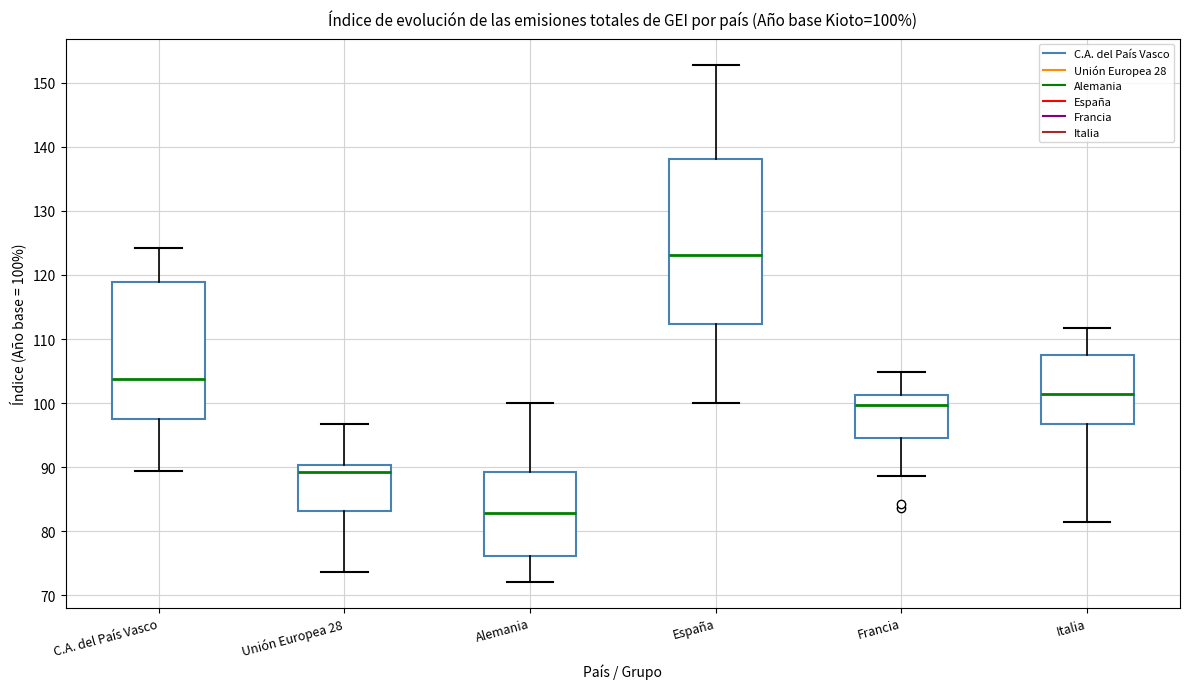

Which box has the lowest median line?

Alemania